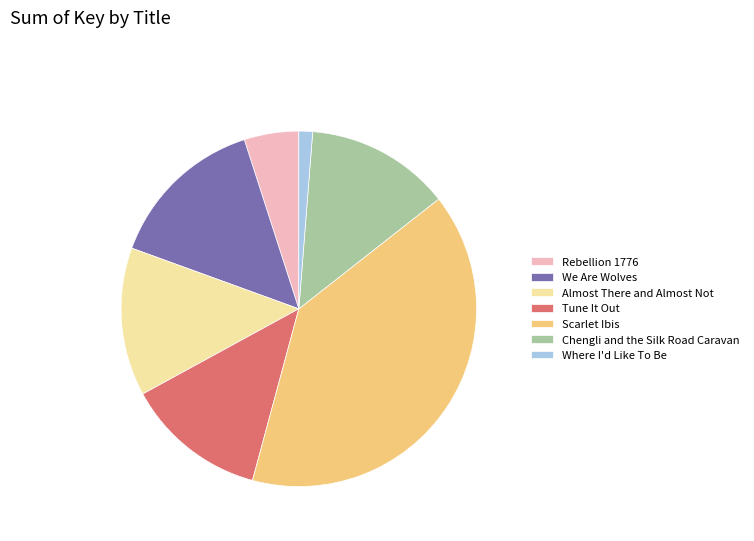

What is the ratio of the value at Almost There and Almost Not to the value at We Are Wolves?

0.9